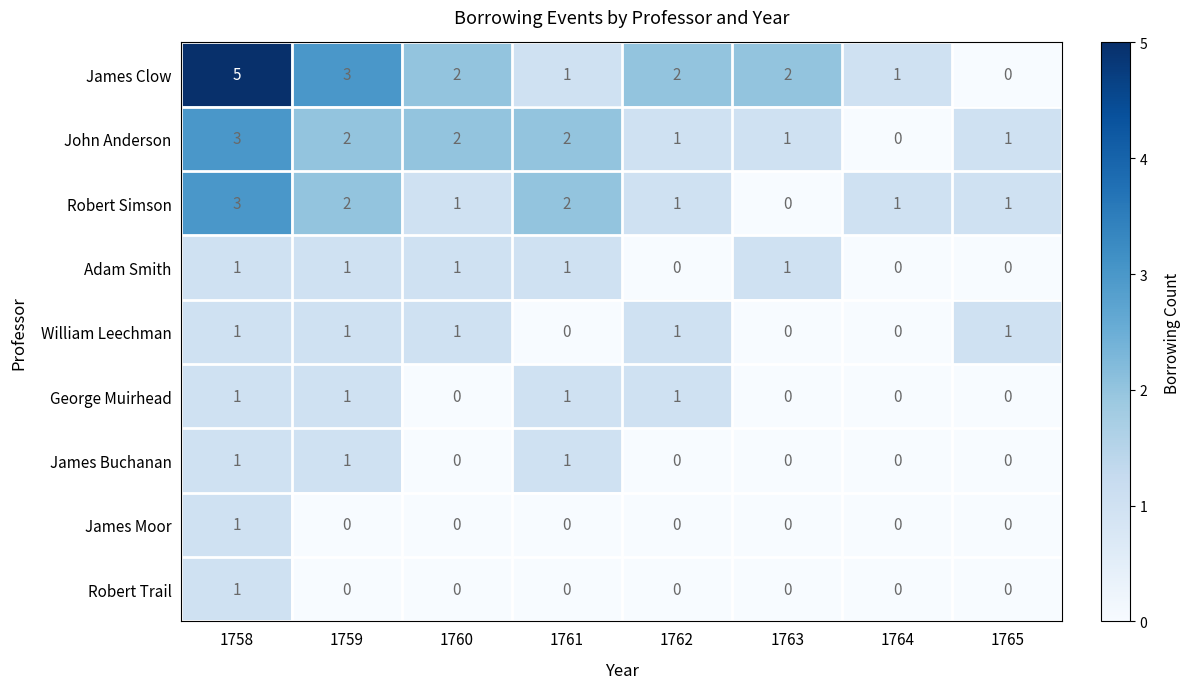

Which series changed the most between 1758 and 1760?

James Clow